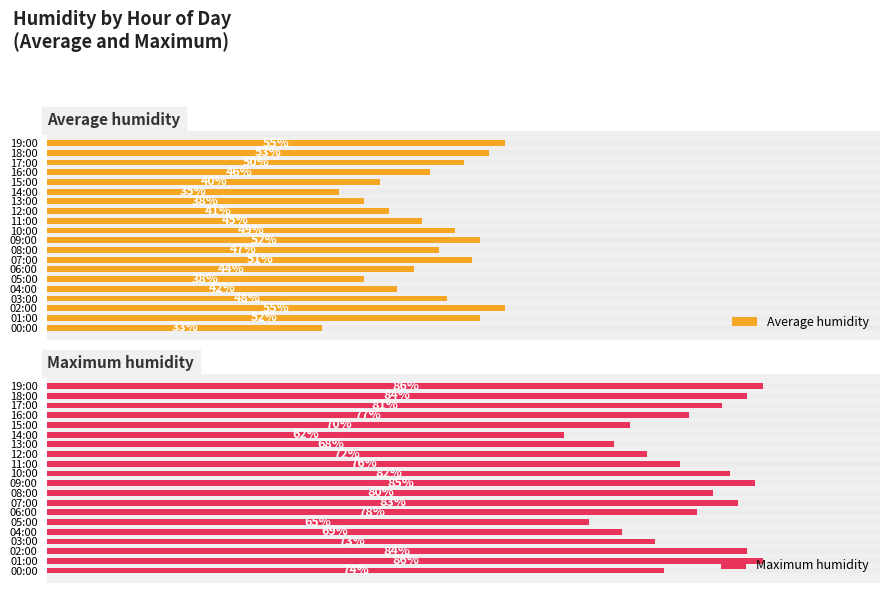

The value of Maximum humidity at 18:00 is 84. True or false?

True